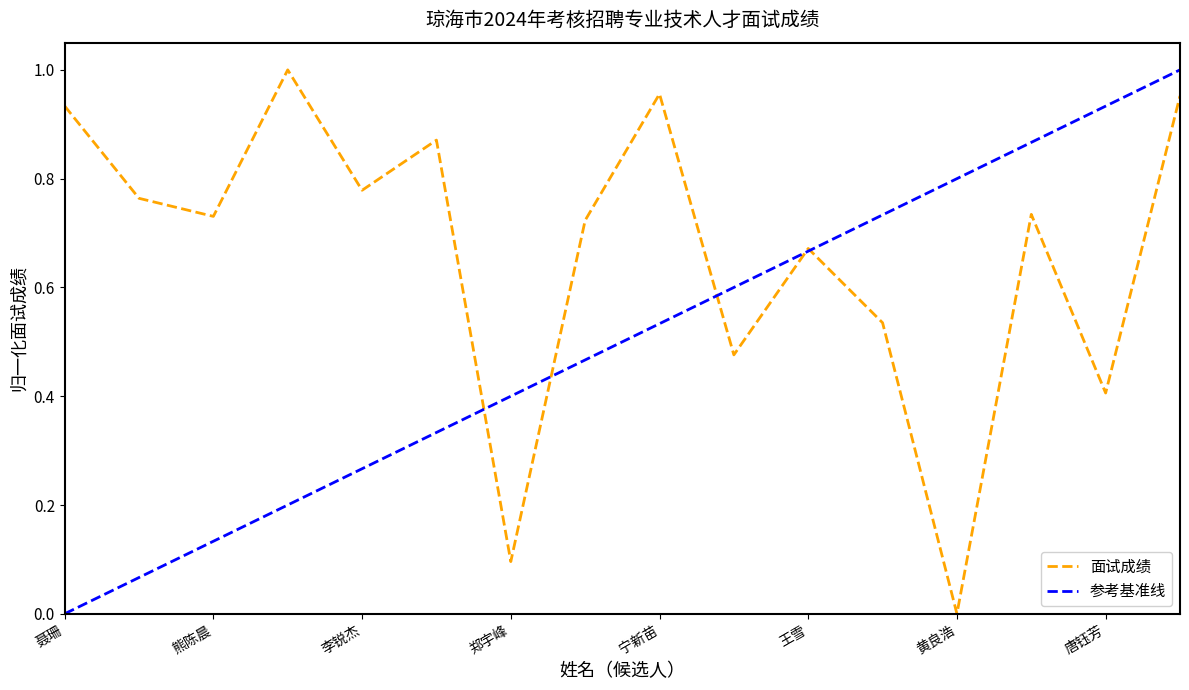

Is this an area chart (filled region under the line)?

No